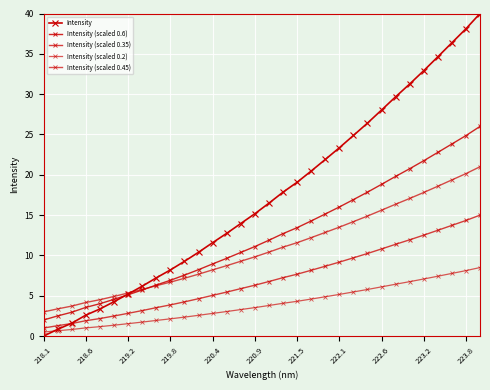

How many distinct data groups are displayed?

5